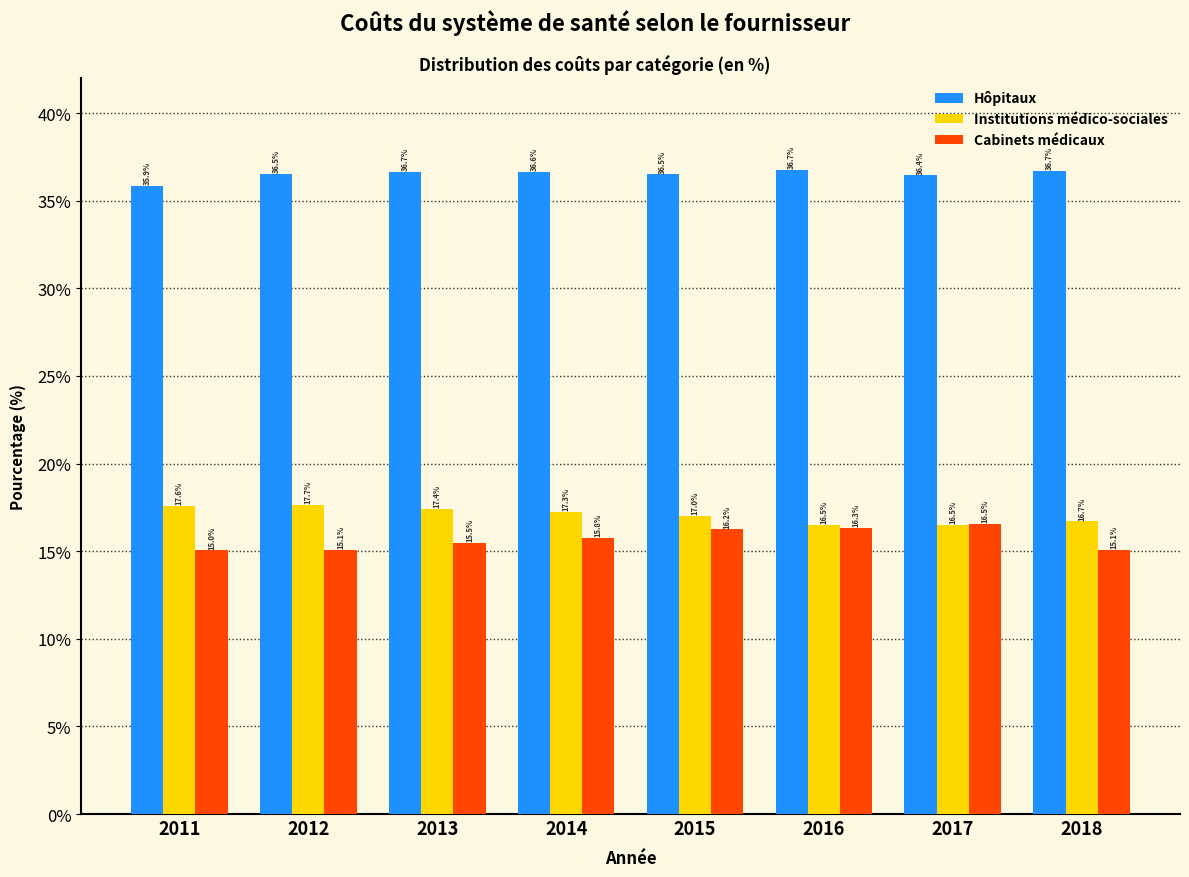

Reading left to right, transcribe all the data shown in this chart.

Hôpitaux: 2011=35.9	2012=36.5	2013=36.7	2014=36.6	2015=36.5	2016=36.7	2017=36.4	2018=36.7
Institutions médico-sociales: 2011=17.6	2012=17.7	2013=17.4	2014=17.3	2015=17.0	2016=16.5	2017=16.5	2018=16.7
Cabinets médicaux: 2011=15.0	2012=15.1	2013=15.5	2014=15.8	2015=16.2	2016=16.3	2017=16.5	2018=15.1